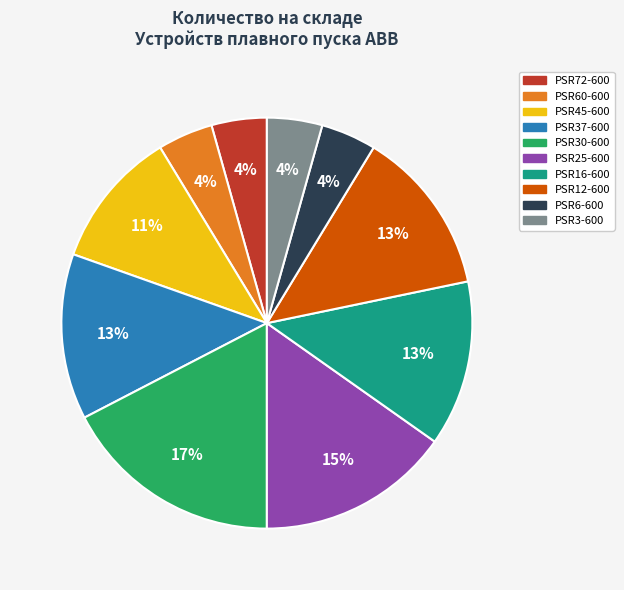

Does PSR12-600 represent more than half of the total?

No